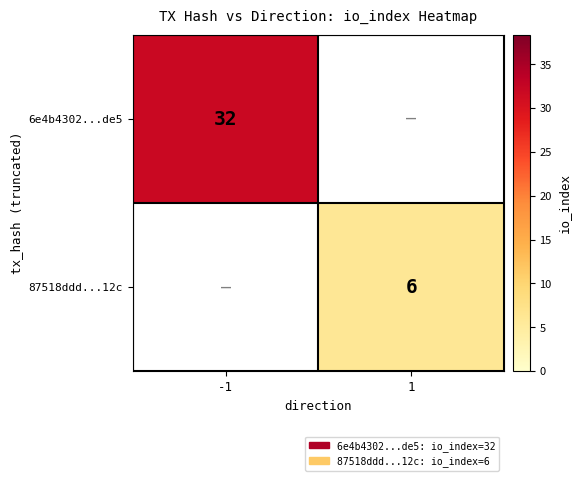

True or false: 6e4b4302...de5 has a value of 48 at -1.

False